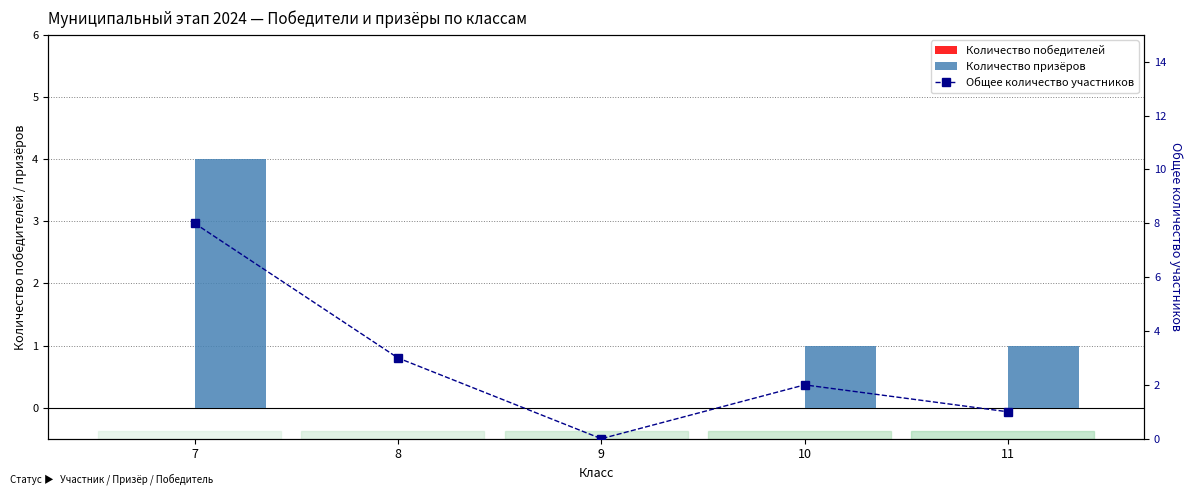

At which category is the sum across all series the highest?

7